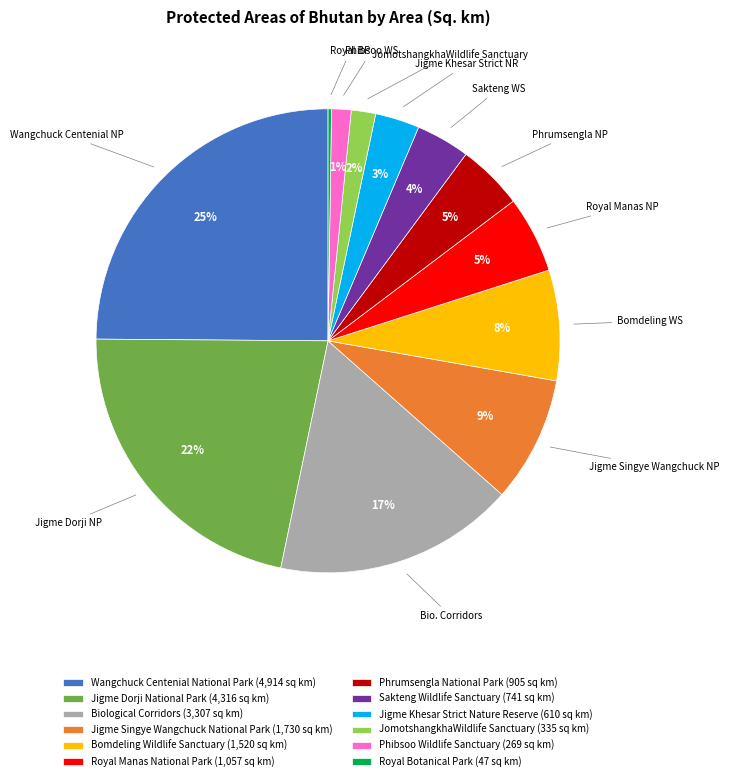

Is the sum of JomotshangkhaWildlife Sanctuary (335 sq km) and Phibsoo Wildlife Sanctuary (269 sq km) greater than half?

No